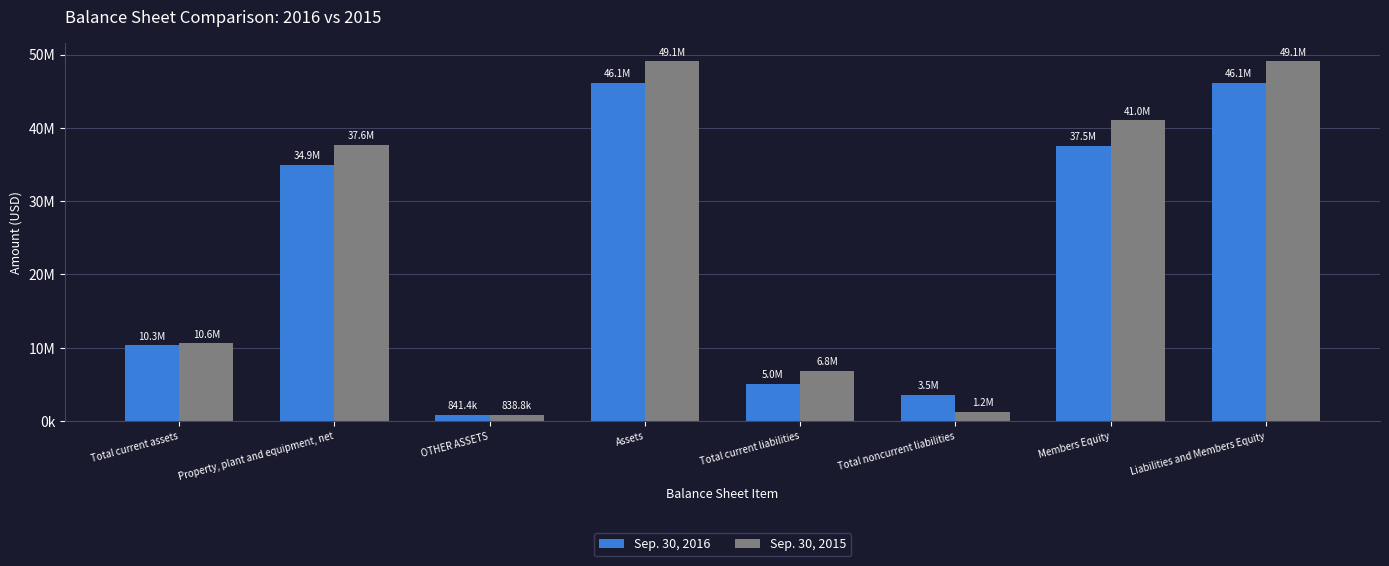

The value of Sep. 30, 2015 at Liabilities and Members Equity is 49065346. True or false?

True